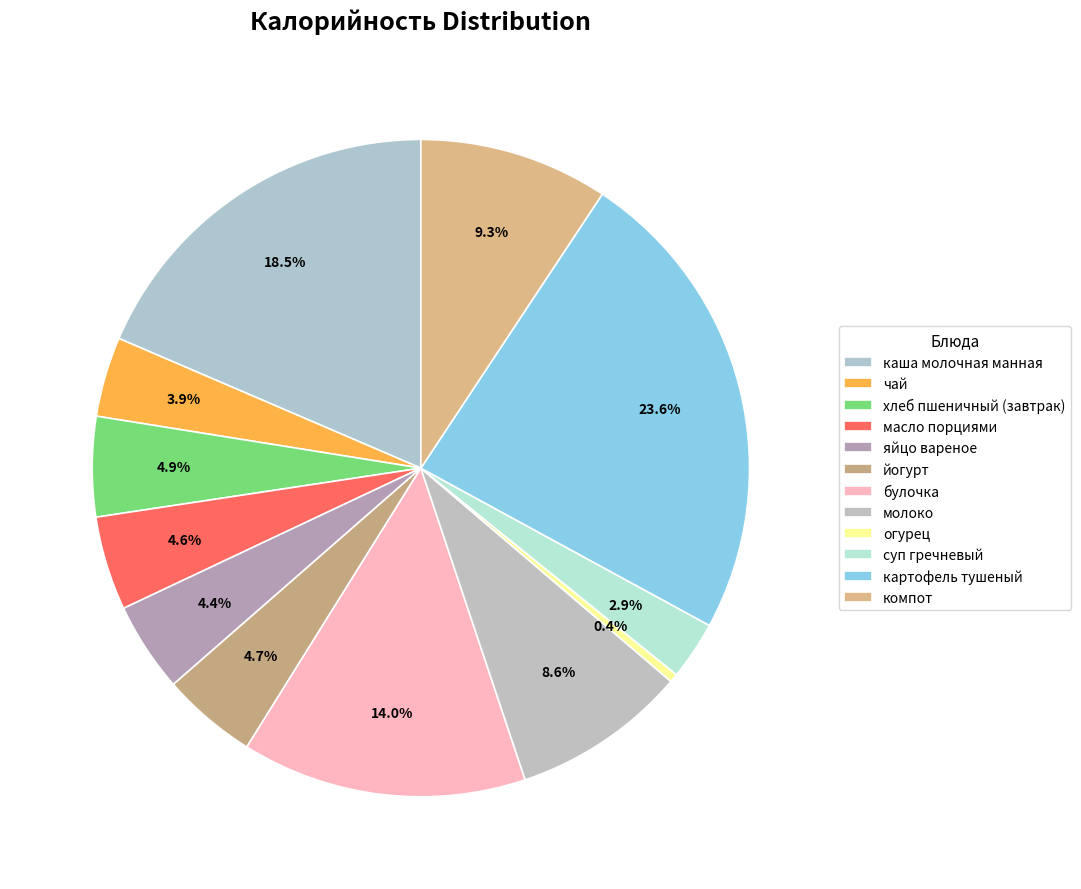

How much of the chart is everything except йогурт?

95.3%